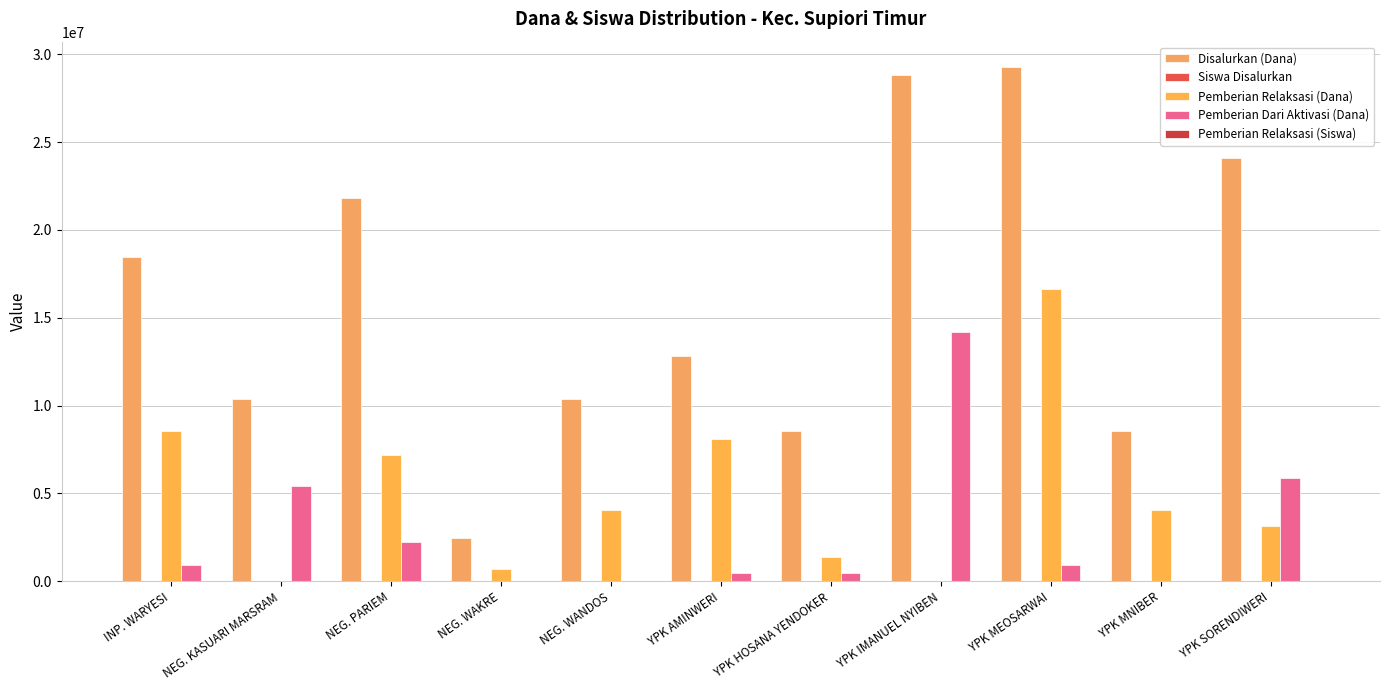

At which label does Pemberian Relaksasi (Siswa) first exceed 9?

INP. WARYESI